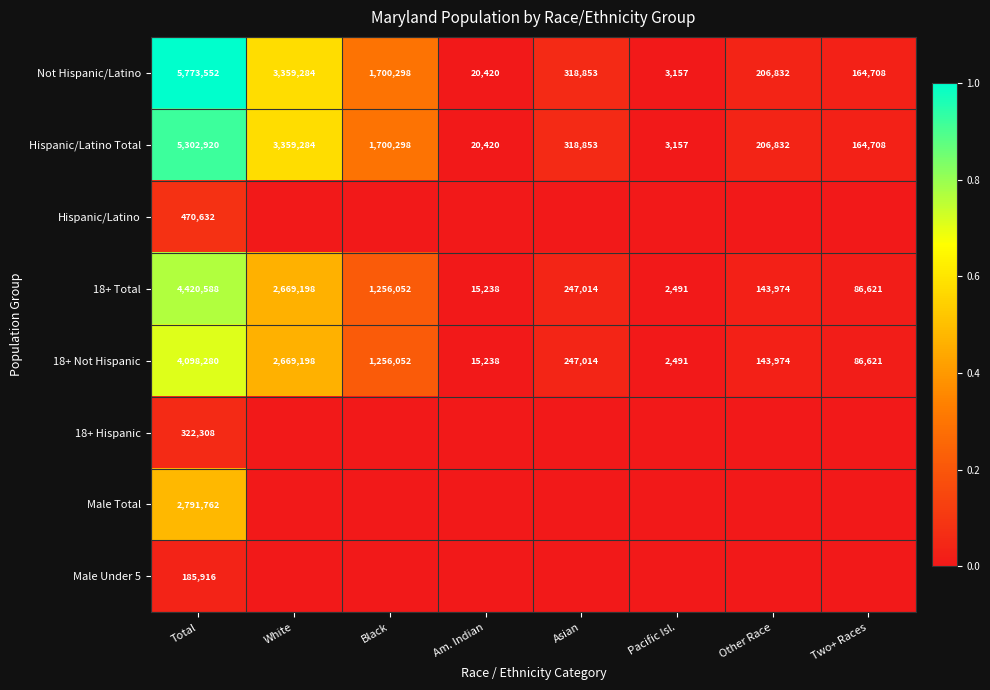

What is the difference between the second highest and second lowest values in the 18+ Total series?

2653960